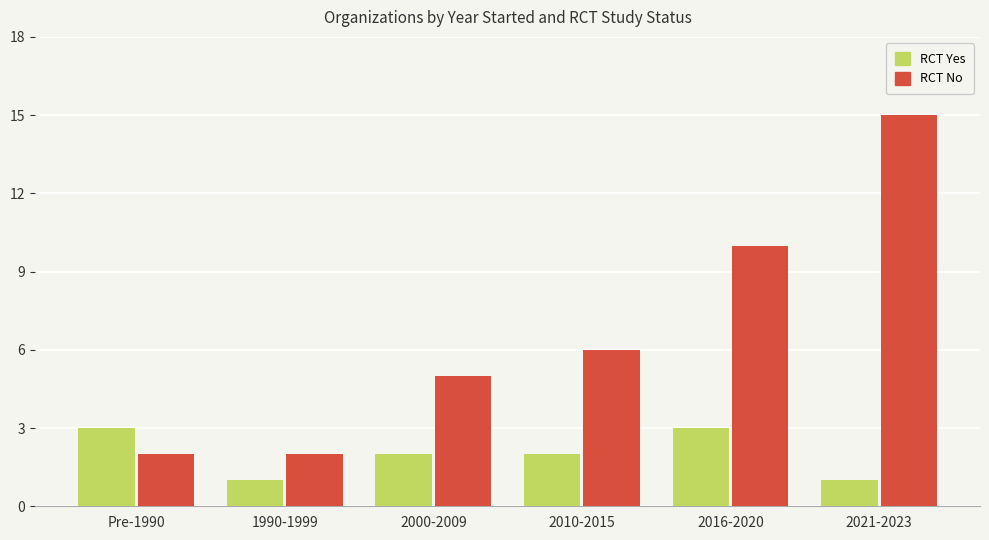

List the series in order of their peak value, highest first.

RCT No, RCT Yes